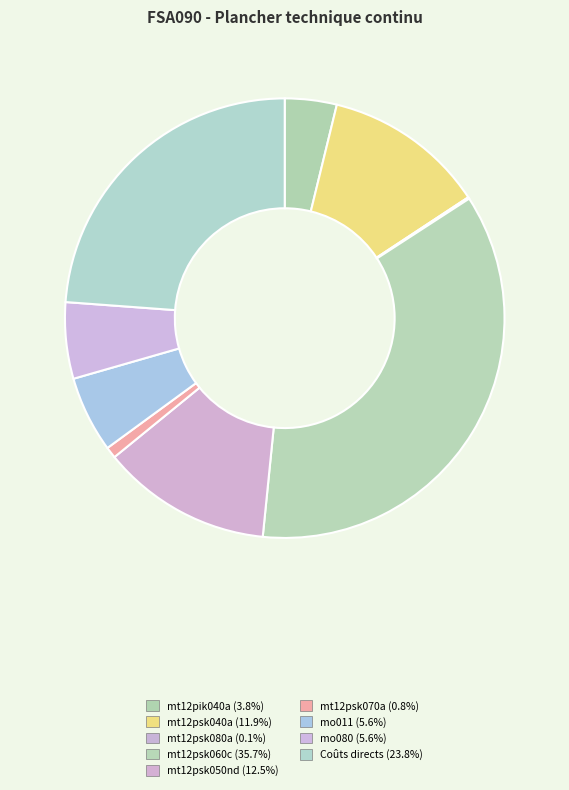

How many segments does this pie chart have?

9